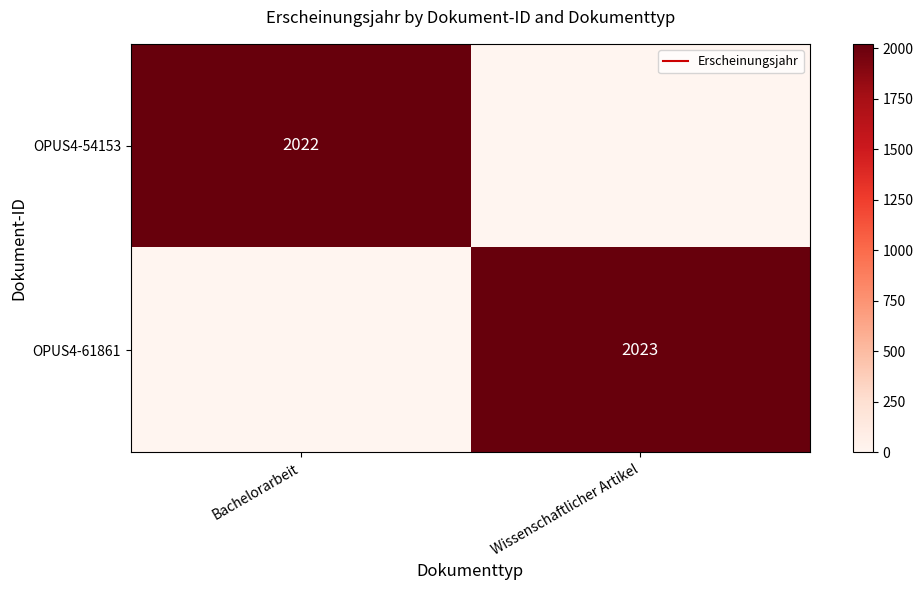

Which series has the largest range (max minus min)?

OPUS4-61861